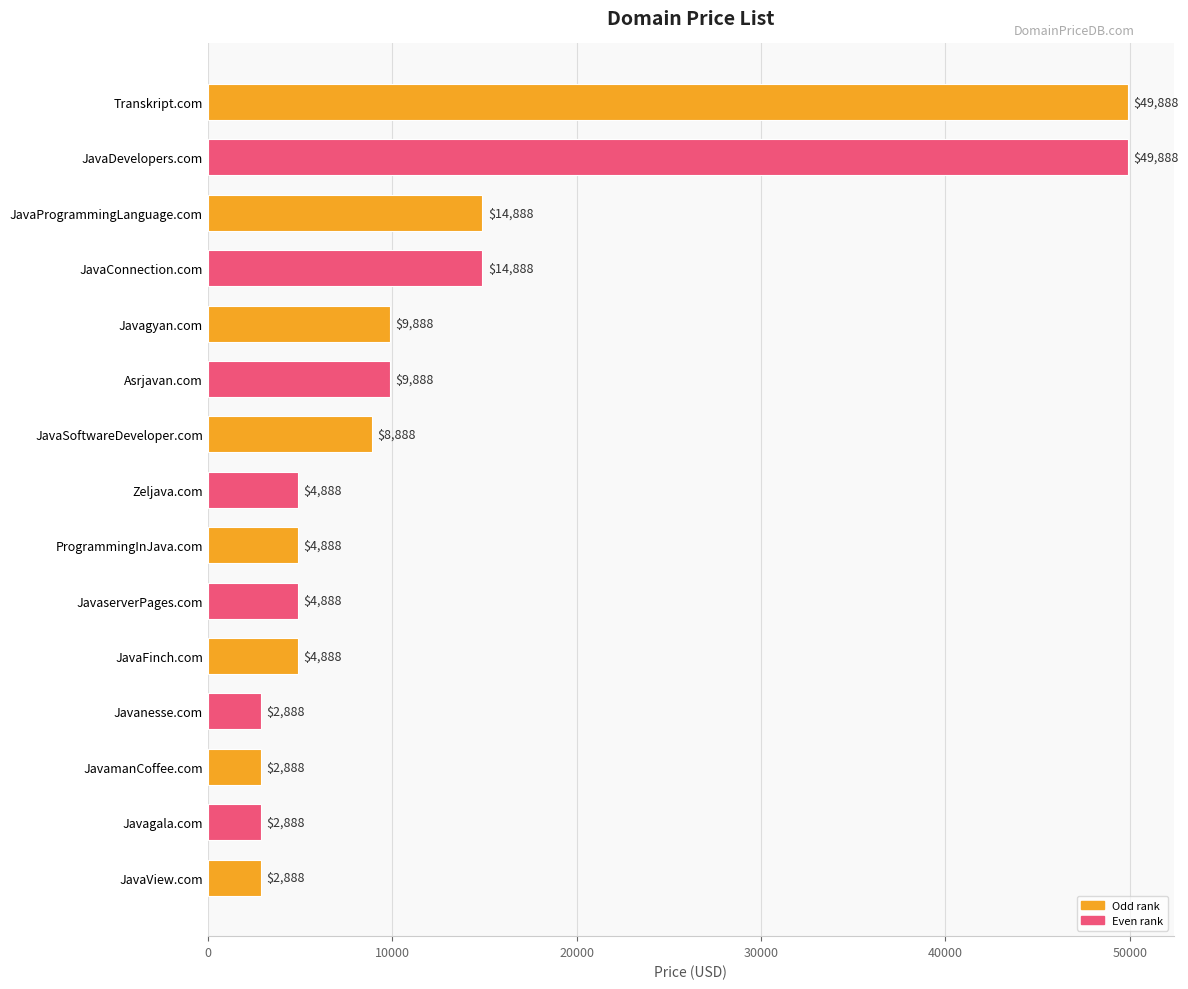

Are the bars horizontal?

Yes